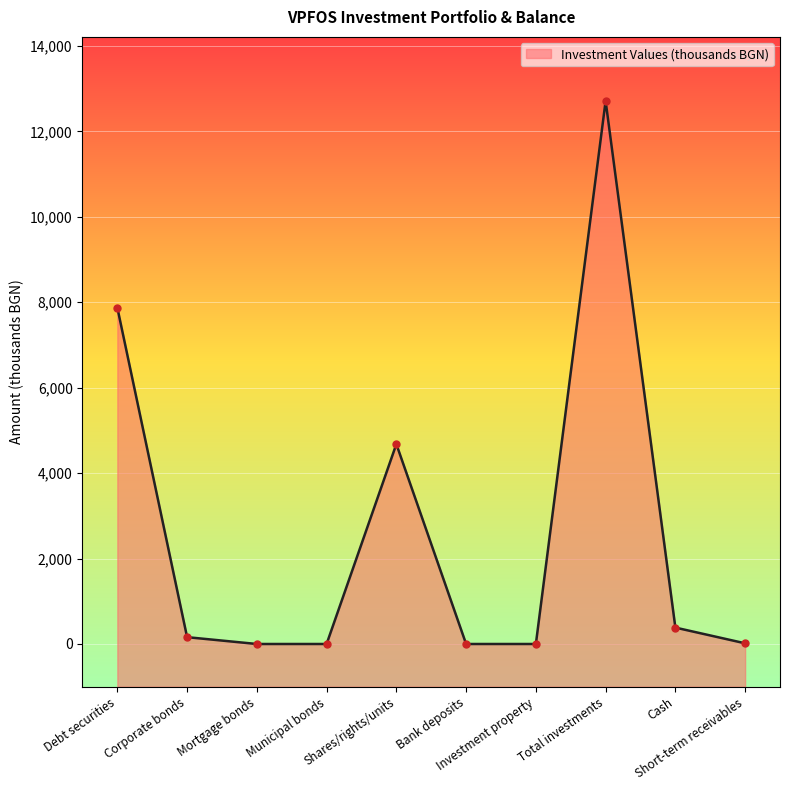

What is the change in value from Mortgage bonds to Short-term receivables?

+16